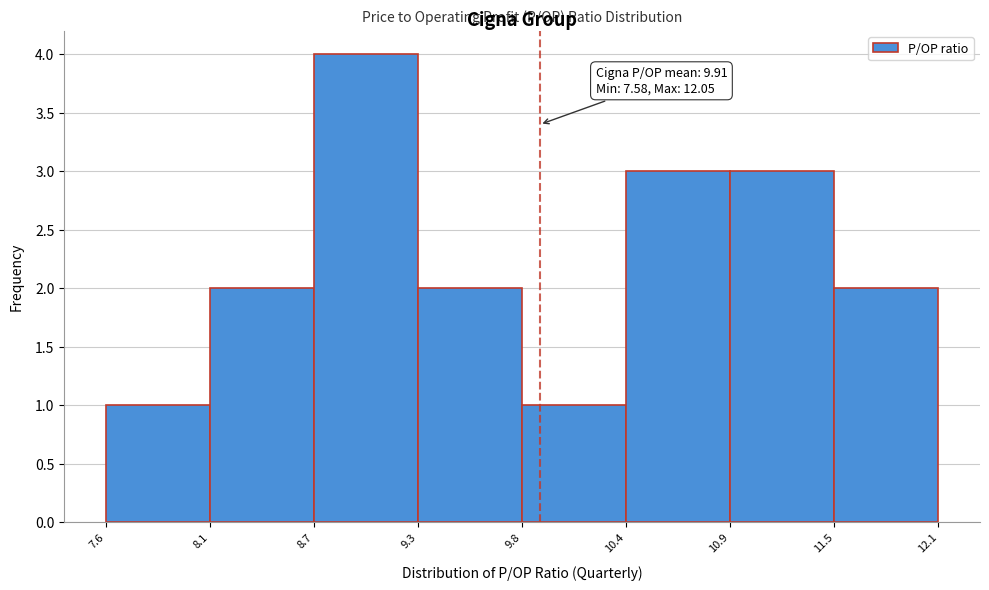

Reading left to right, transcribe all the data shown in this chart.

1	2	4	2	1	3	3	2